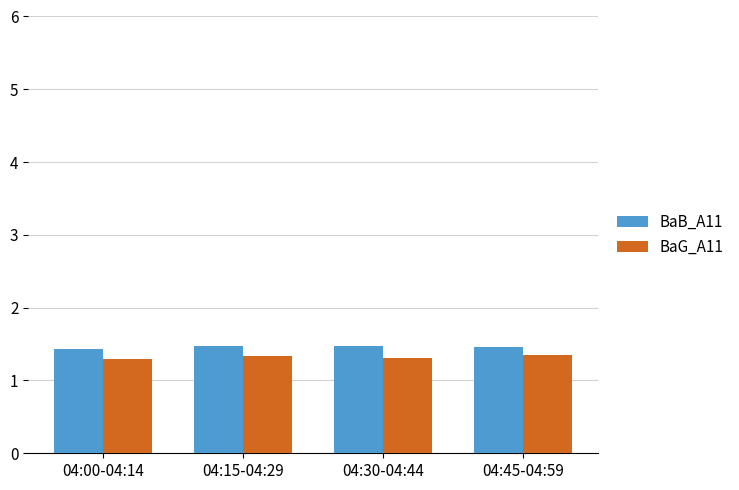

The value of BaB_A11 at 04:45-04:59 is 2.4. True or false?

False